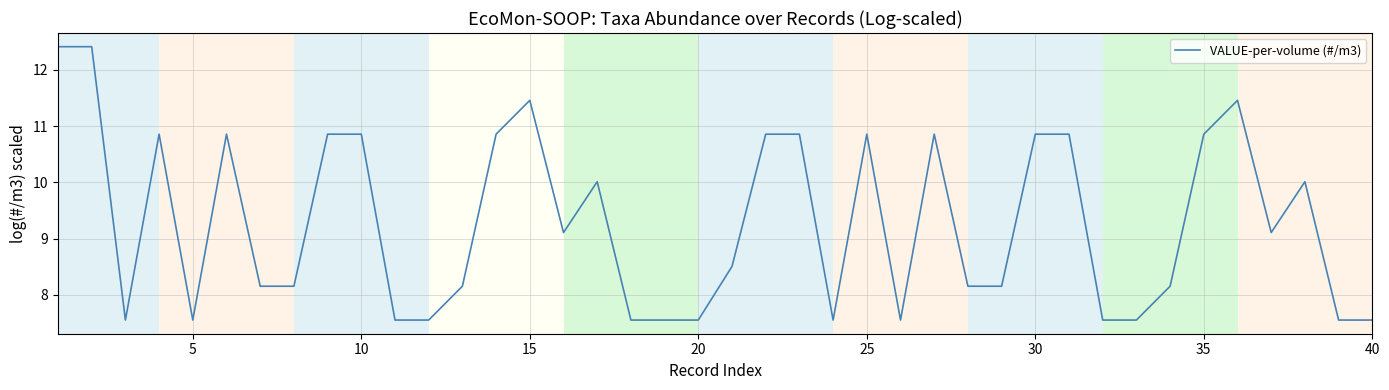

True or false: the data has more than 2 interior local peaks.

True